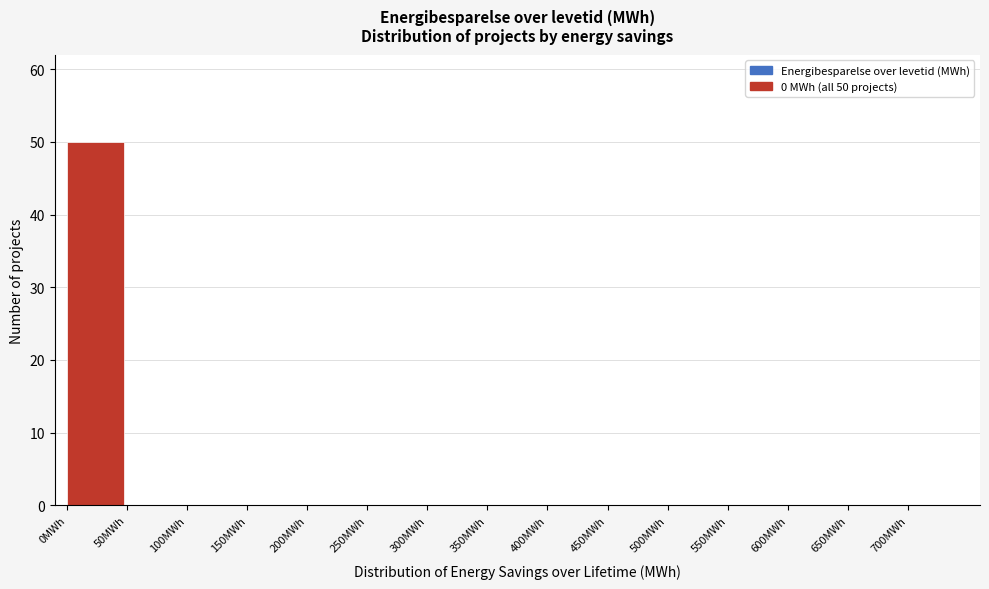

Reading right to left, list all the values displayed in this chart.

700MWh=0	650MWh=0	600MWh=0	550MWh=0	500MWh=0	450MWh=0	400MWh=0	350MWh=0	300MWh=0	250MWh=0	200MWh=0	150MWh=0	100MWh=0	50MWh=0	0MWh=50